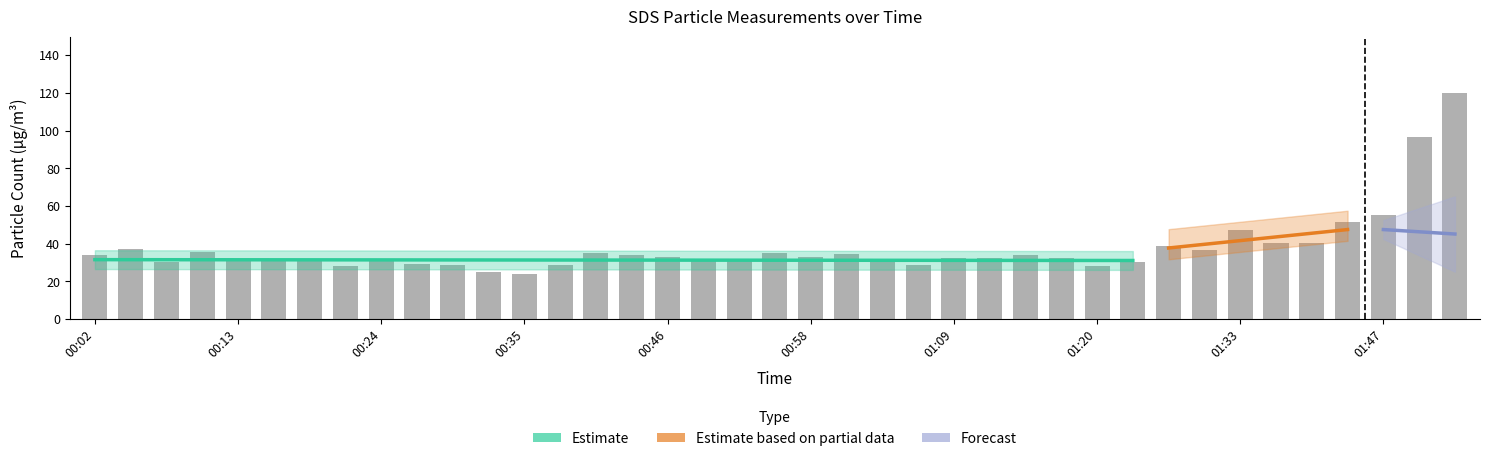

Read the value at 01:09.

32.4